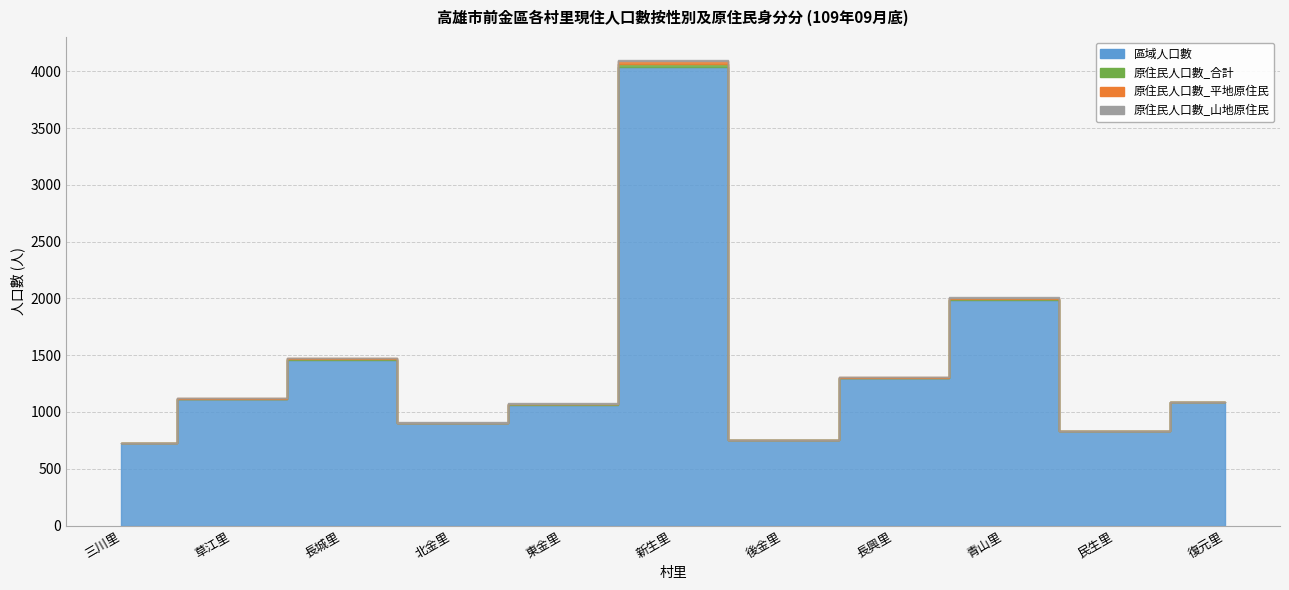

True or false: 原住民人口數_合計 and 區域人口數 cross at least once.

False